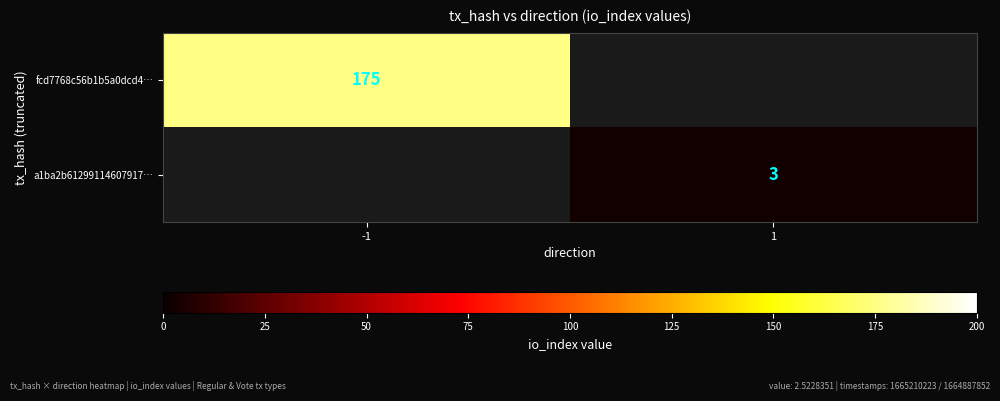

True or false: a1ba2b61299114607917… has a value of 4.6 at 1.

False